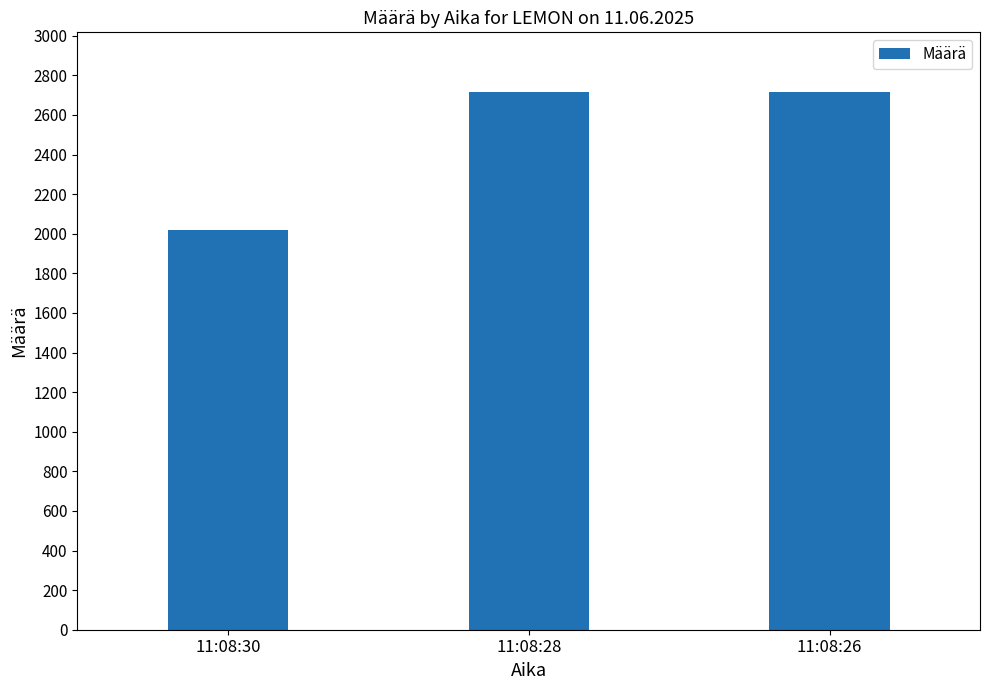

What is the value of the 3rd bar from the left?

2717